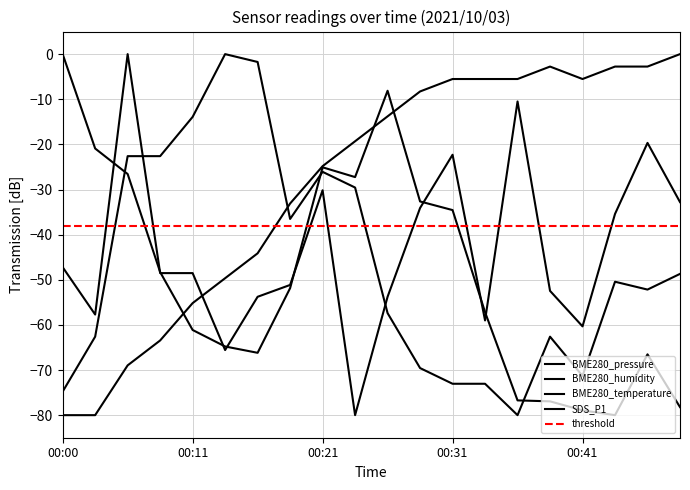

What is the value of the BME280_temperature point at the 7th from the left?

-44.1